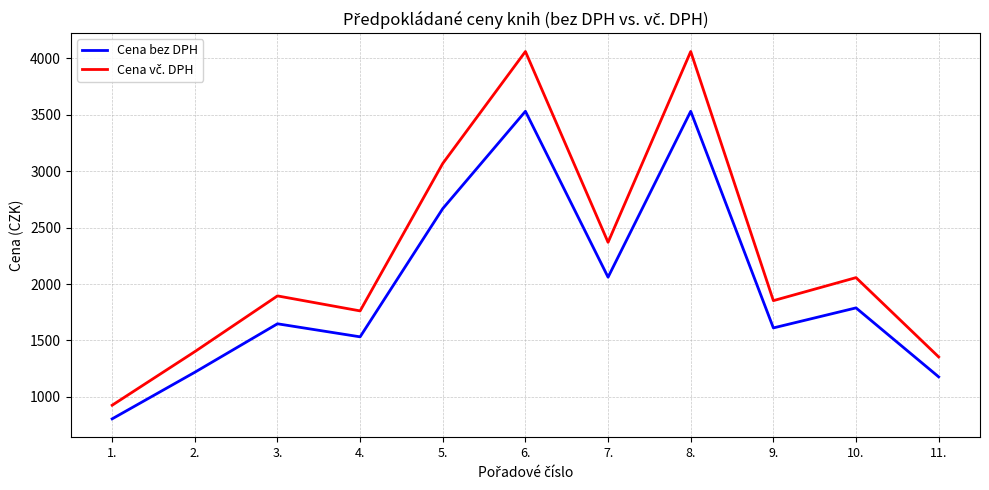

Which category has the lowest value in the Cena bez DPH series?

1.